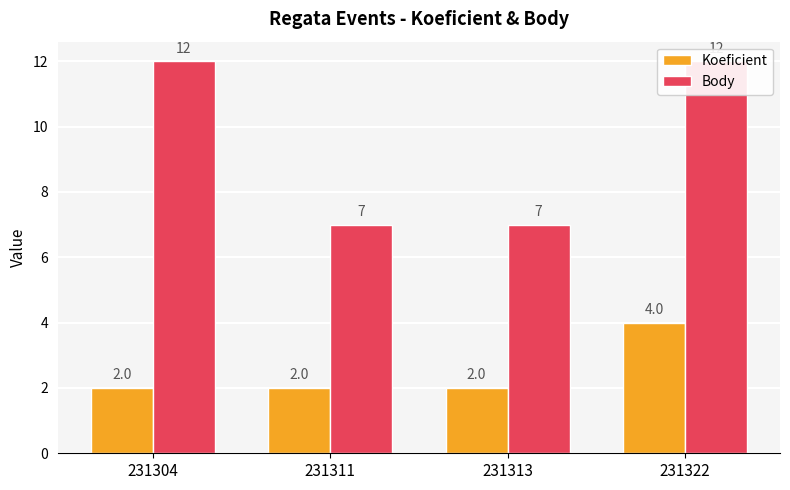

The value of Body at 231311 is 7. True or false?

True